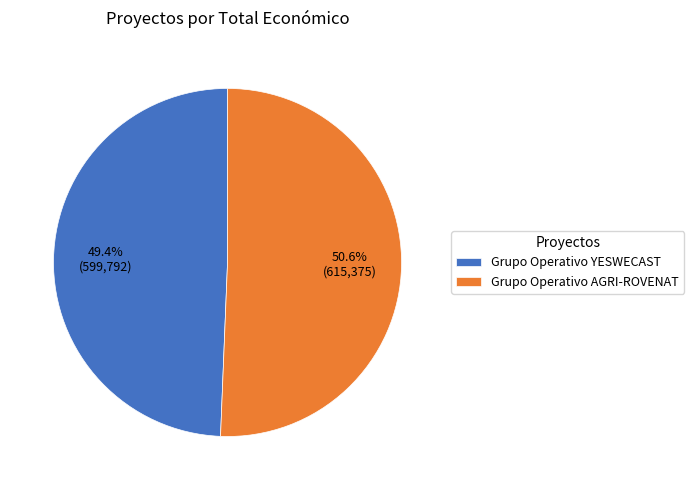

Do Grupo Operativo YESWECAST and Grupo Operativo AGRI-ROVENAT together represent more than half of the pie?

Yes